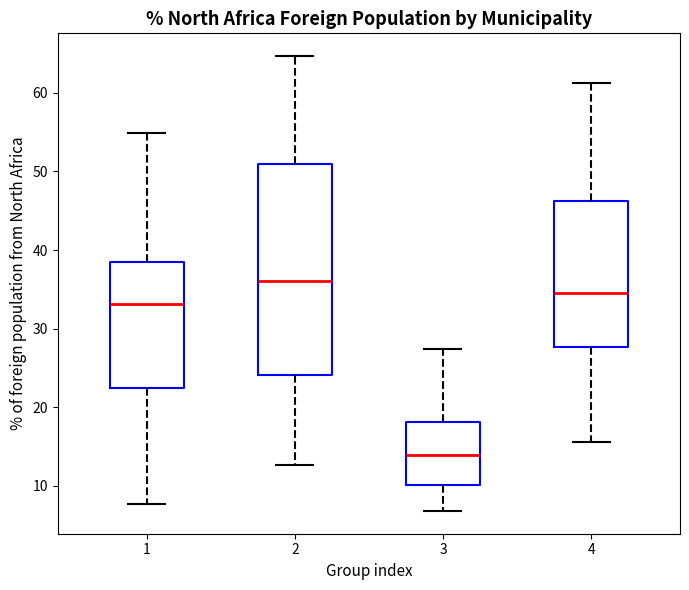

Where does the upper whisker of the box at x = 1 end on the y-axis? The values are not printed on the chart, so give them approximately, as read against the axis.

55